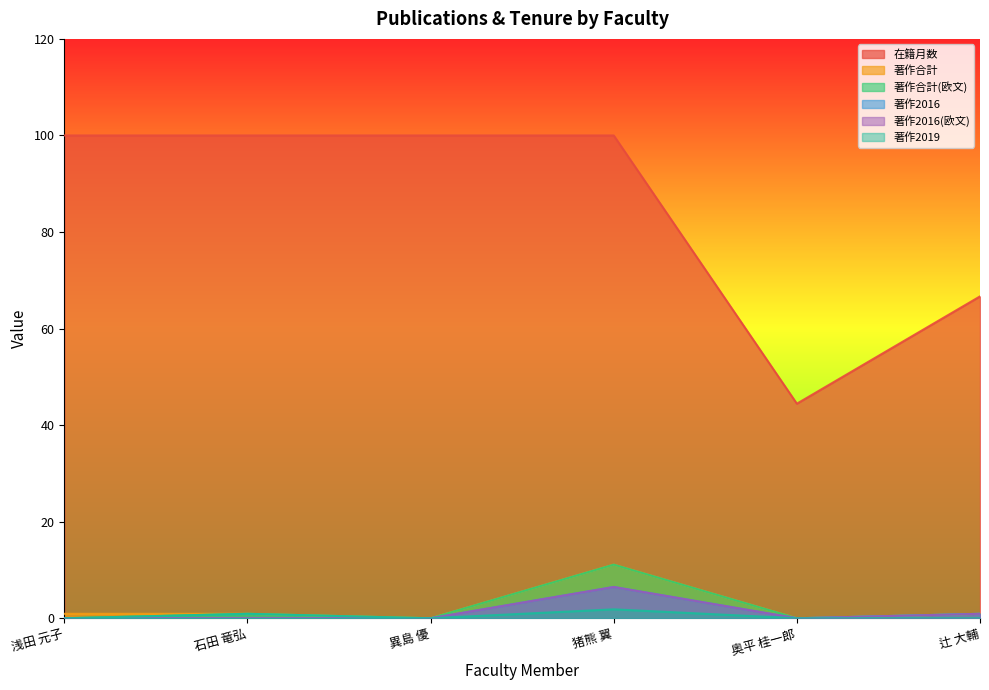

Is it true that 著作合計(欧文) equals 0.0 at 異島 優?

True